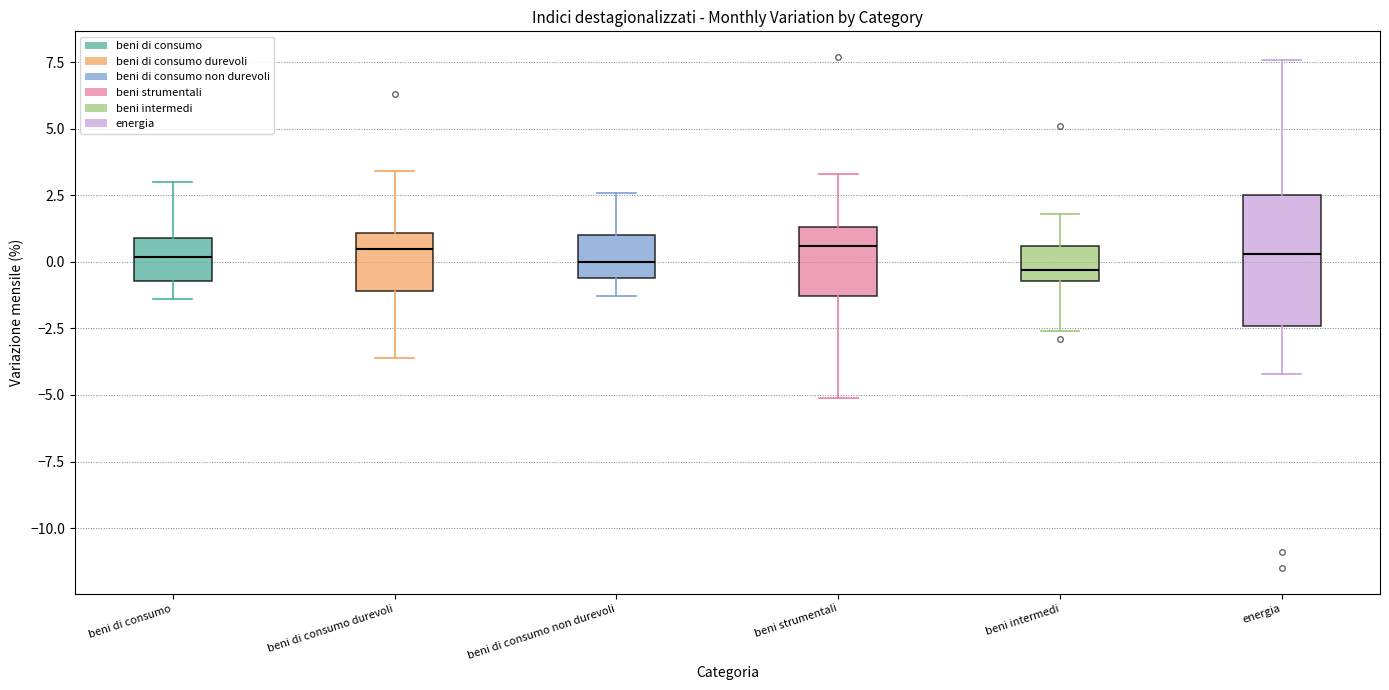

Reading left to right, read every box against the y-axis: the position of its median line, the range the box covers, and the ends of its whiskers. The values are not printed on the chart, so give them approximately, as read against the axis.

beni di consumo: median 0.0, box -0.5 to 1.0, whiskers -1.5 to 3.0
beni di consumo durevoli: median 0.5, box -1.0 to 1.0, whiskers -3.5 to 3.5
beni di consumo non durevoli: median 0.0, box -0.5 to 1.0, whiskers -1.5 to 2.5
beni strumentali: median 0.5, box -1.5 to 1.5, whiskers -5.0 to 3.5
beni intermedi: median -0.5 (just above the box's lower edge), box -0.5 to 0.5, whiskers -2.5 to 2.0
energia: median 0.5, box -2.5 to 2.5, whiskers -4.0 to 7.5